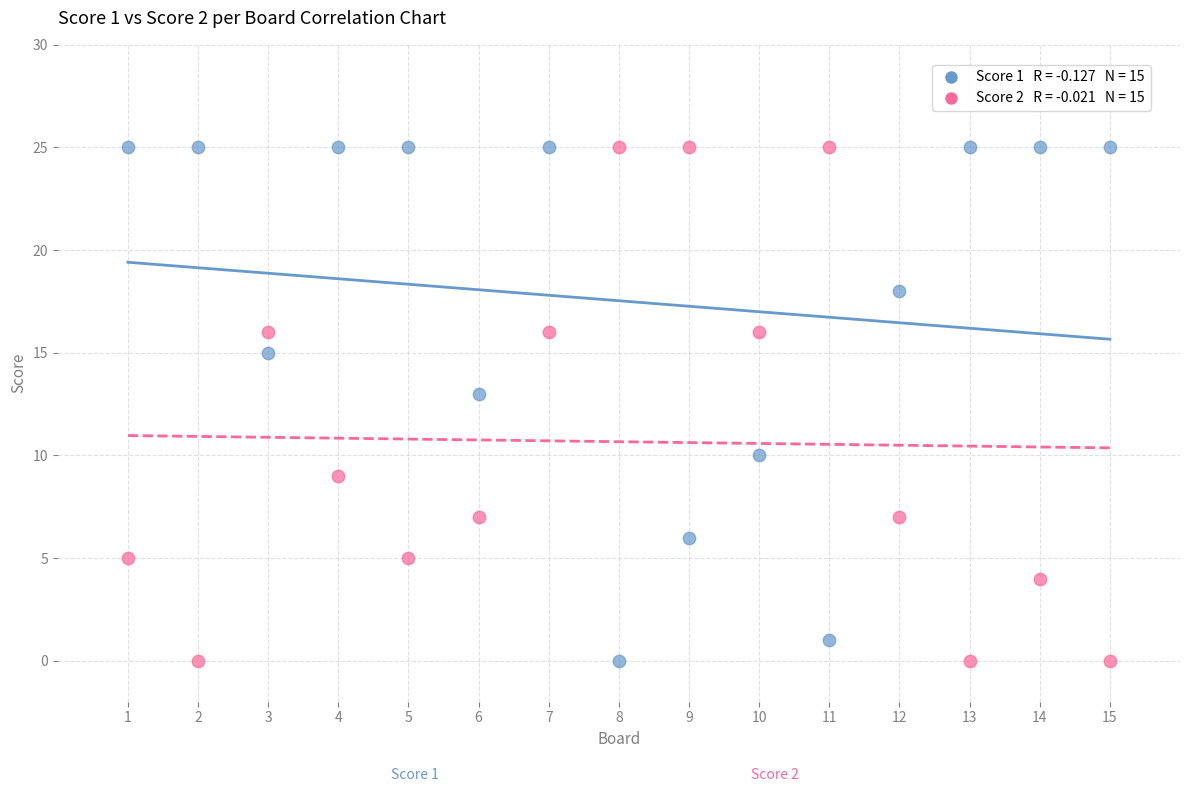

Across all data points, what is the range of X values (max minus min)?

14